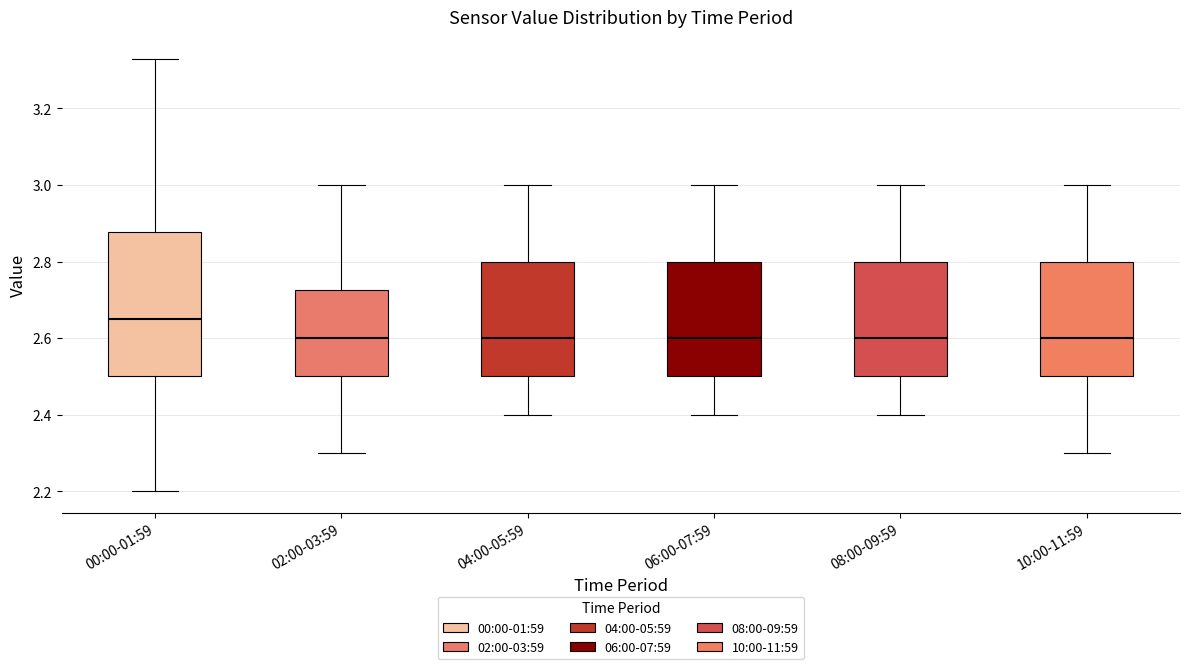

Comparing the boxes themselves (not the whiskers), which one is the tallest?

00:00-01:59